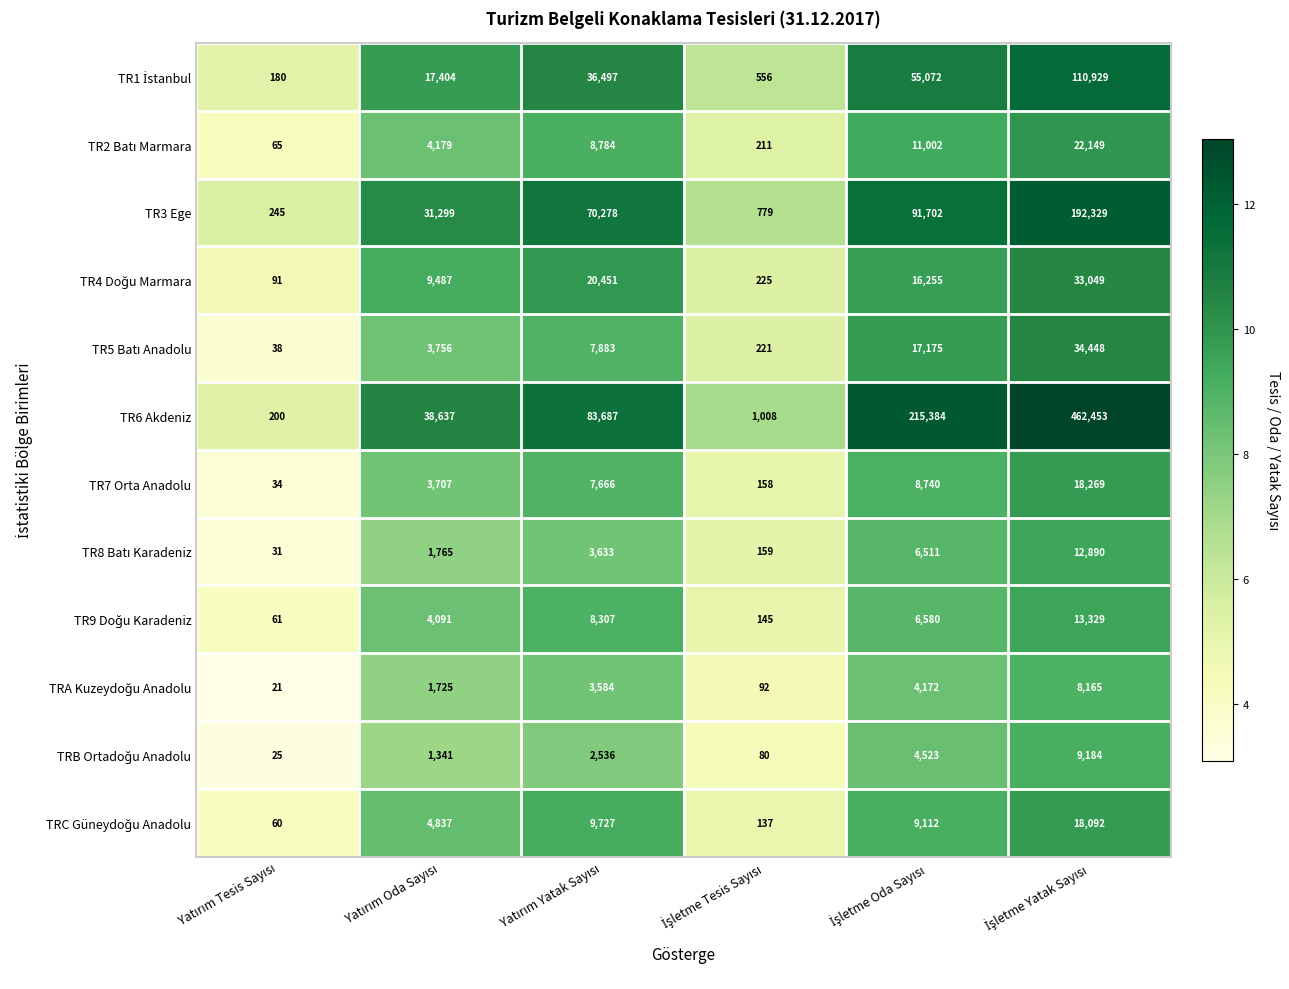

What is the maximum value shown in the chart?

462453